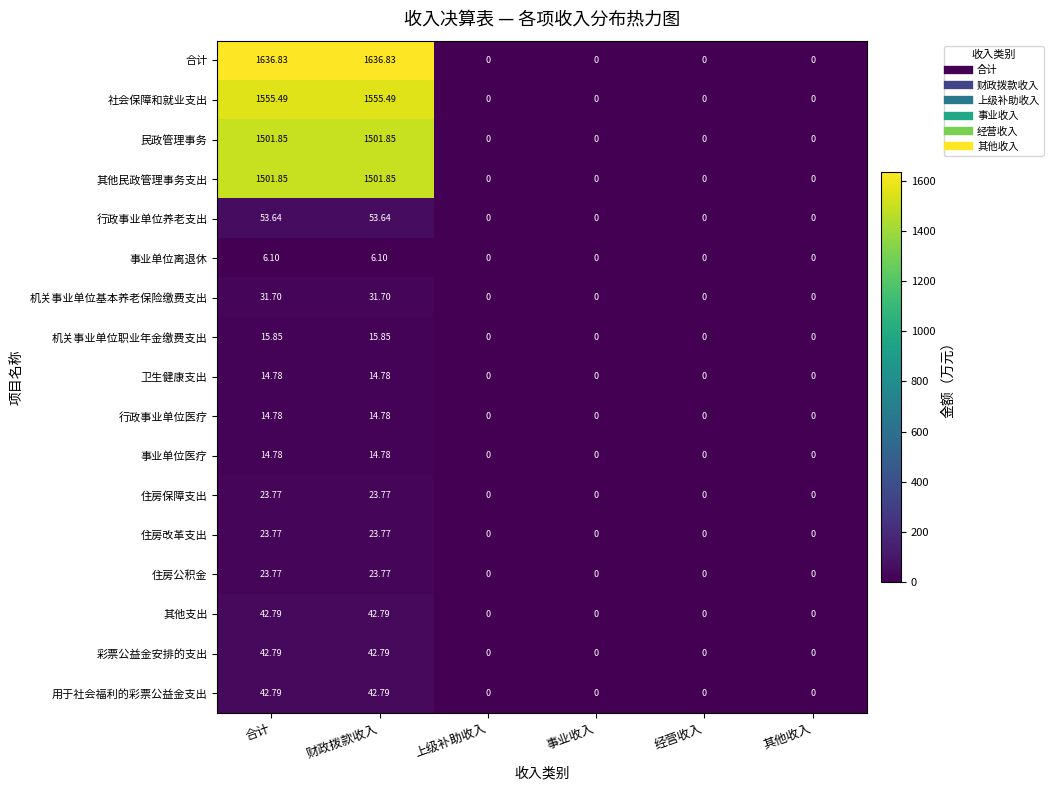

Which series has the widest spread of values?

合计